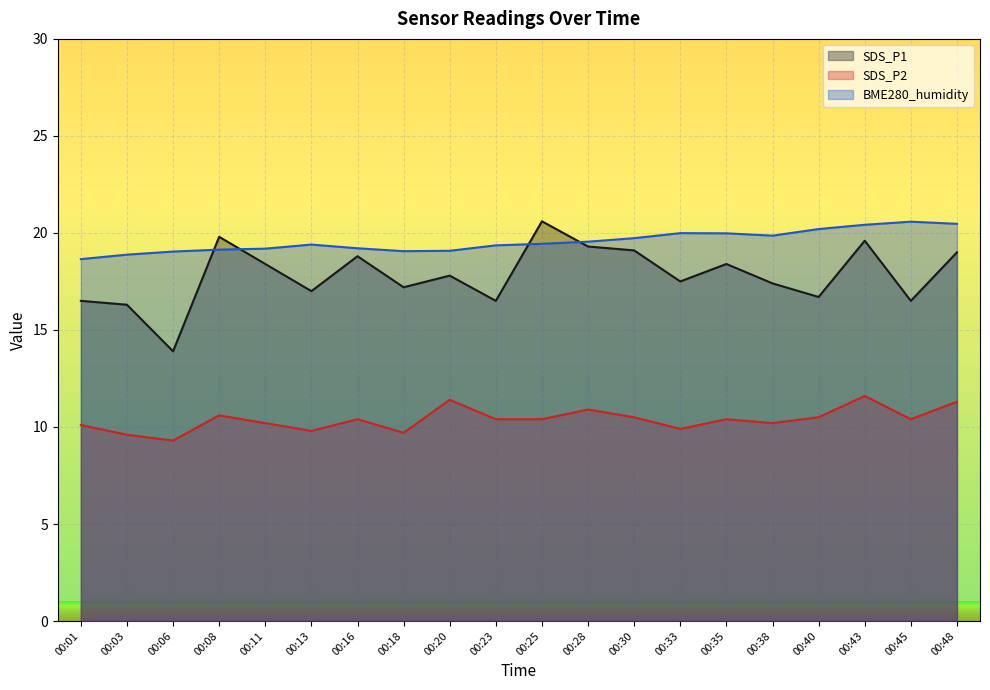

Reading left to right, list all the values displayed in this chart.

SDS_P1: 16.5	16.3	13.9	19.8	18.4	17.0	18.8	17.2	17.8	16.5	20.6	19.3	19.1	17.5	18.4	17.4	16.7	19.6	16.5	19.0
SDS_P2: 10.1	9.6	9.3	10.6	10.2	9.8	10.4	9.7	11.4	10.4	10.4	10.9	10.5	9.9	10.4	10.2	10.5	11.6	10.4	11.3
BME280_humidity: 18.7	18.9	19.0	19.1	19.2	19.4	19.2	19.1	19.1	19.4	19.4	19.5	19.7	20.0	20.0	19.9	20.2	20.4	20.6	20.5